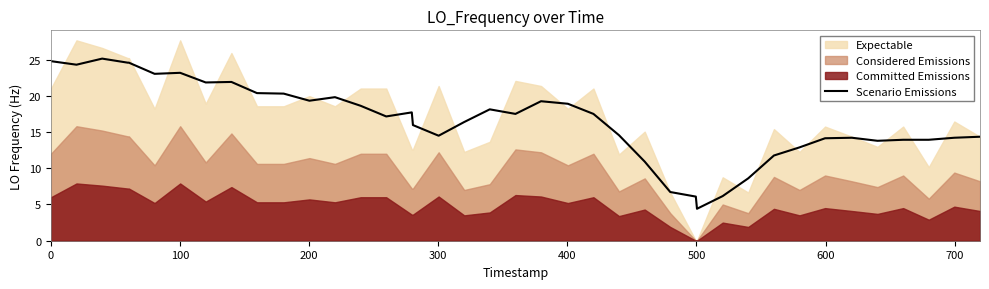

What is the highest value of the Scenario Emissions series?

25.1